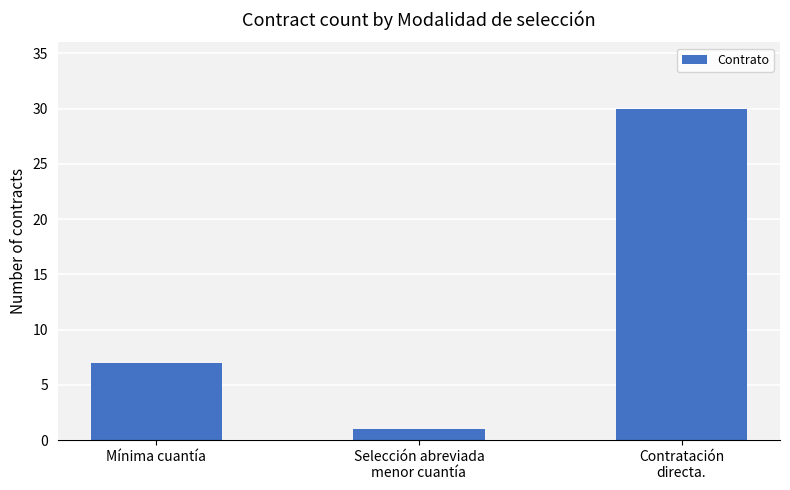

List the labels in order of value, largest first.

Contratación
directa., Mínima cuantía, Selección abreviada
menor cuantía